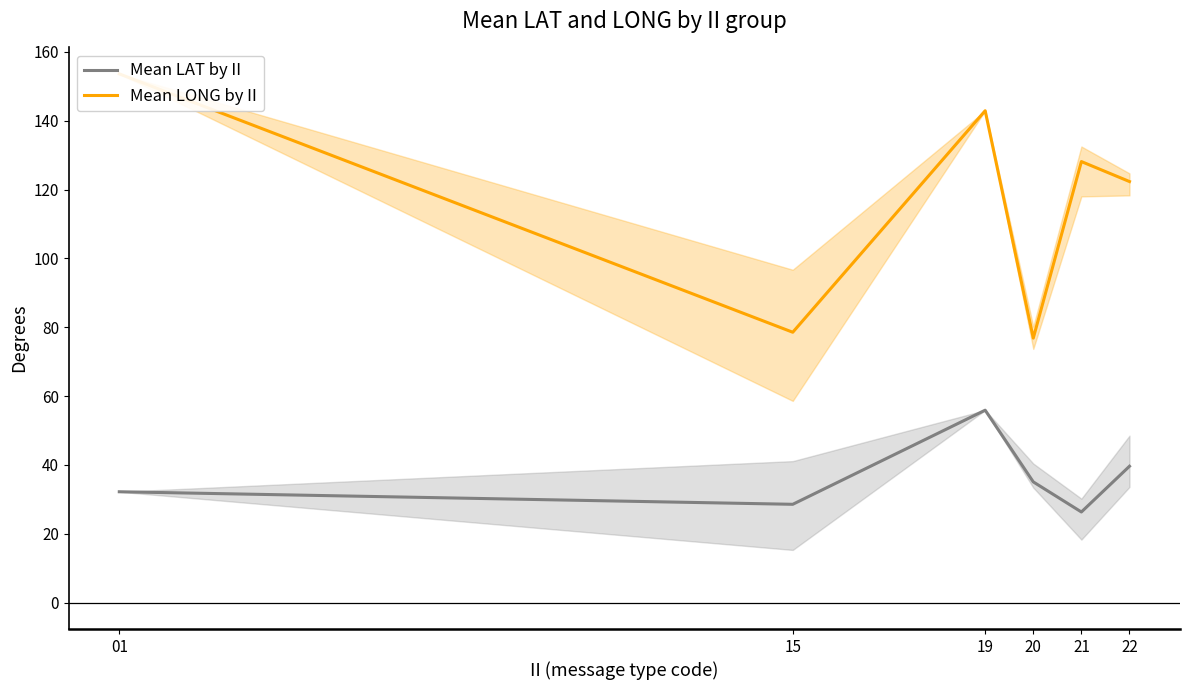

True or false: Mean LAT by II and Mean LONG by II cross at least once.

False